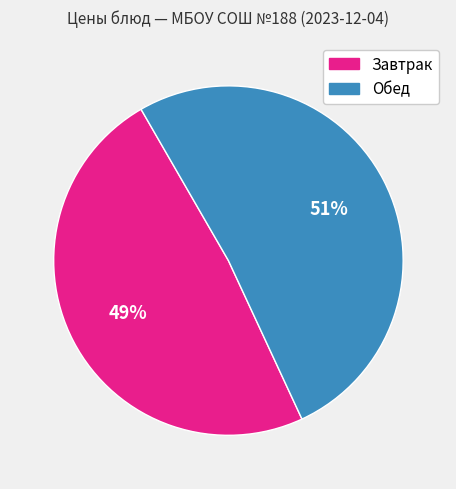

Count the number of slices in the pie.

2